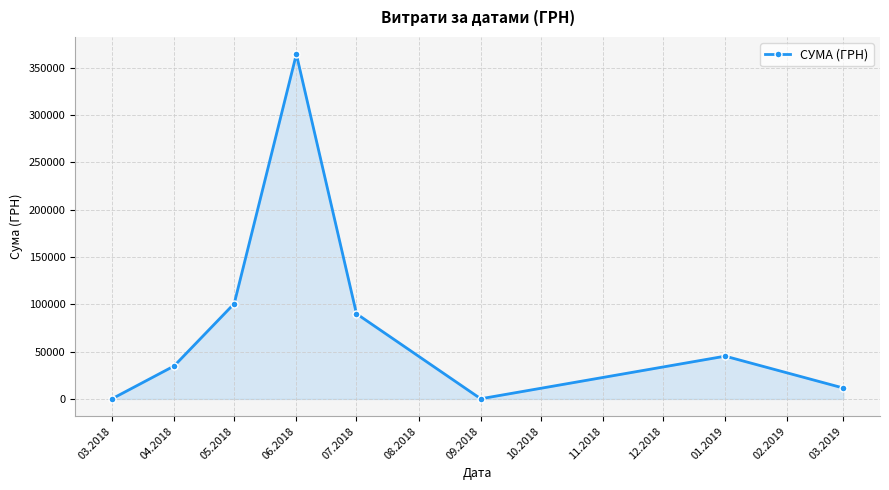

At which category does the chart reach its peak across all series?

06.2018